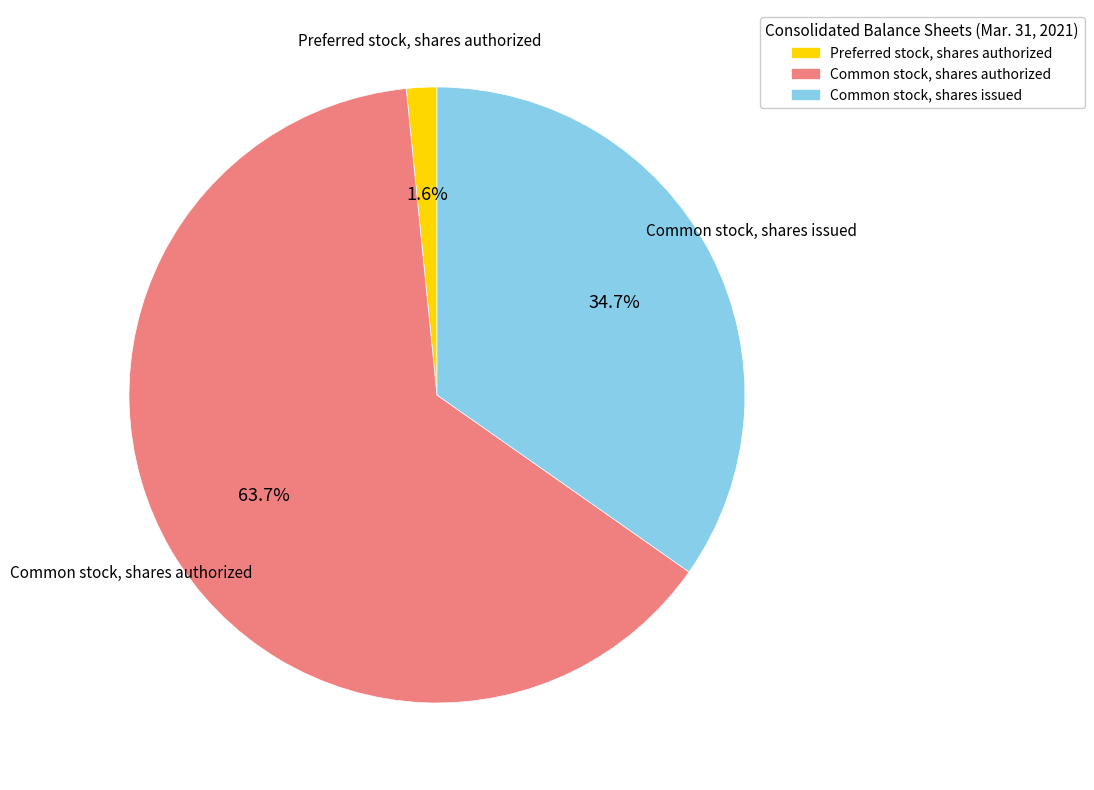

What is the total percentage of Common stock, shares issued and Preferred stock, shares authorized?

36.3%